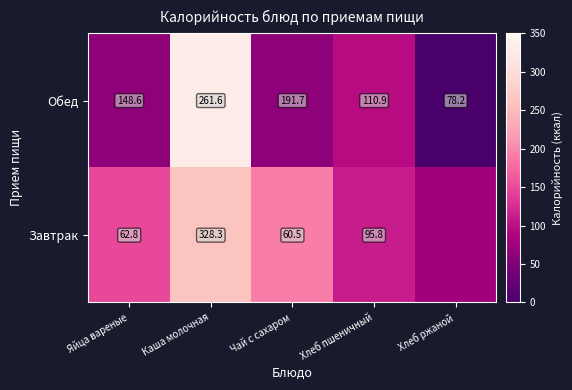

Is the value of Завтрак at Чай с сахаром greater than the value of Обед at Яйца вареные?

No